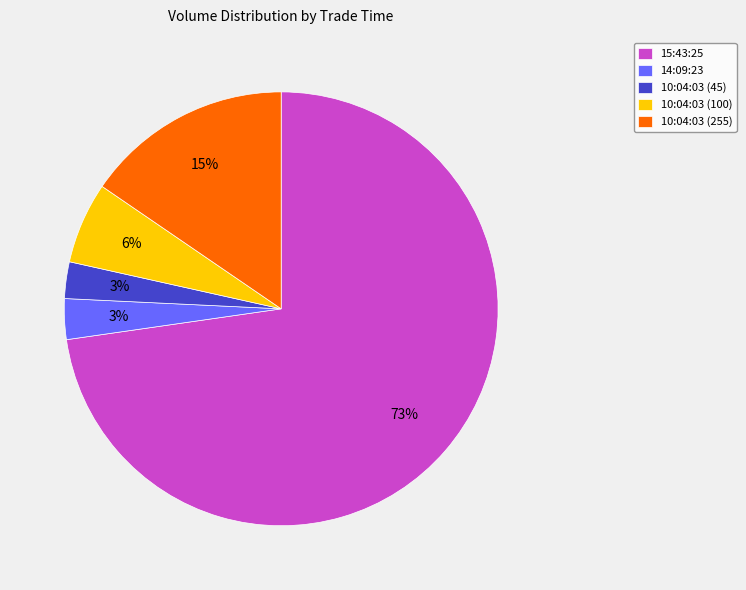

True or false: 10:04:03 (255) accounts for 5% of the total.

False